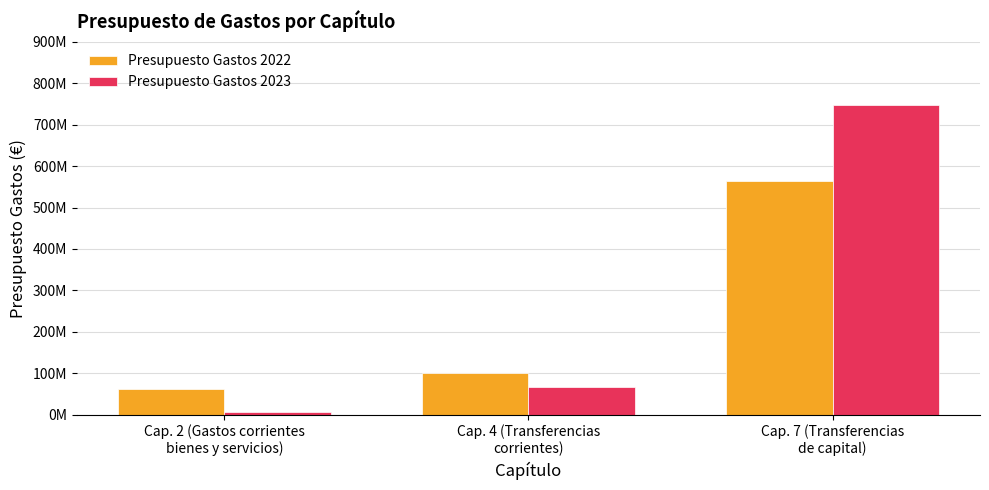

At which category is the sum across all series the highest?

Cap. 7 (Transferencias
de capital)